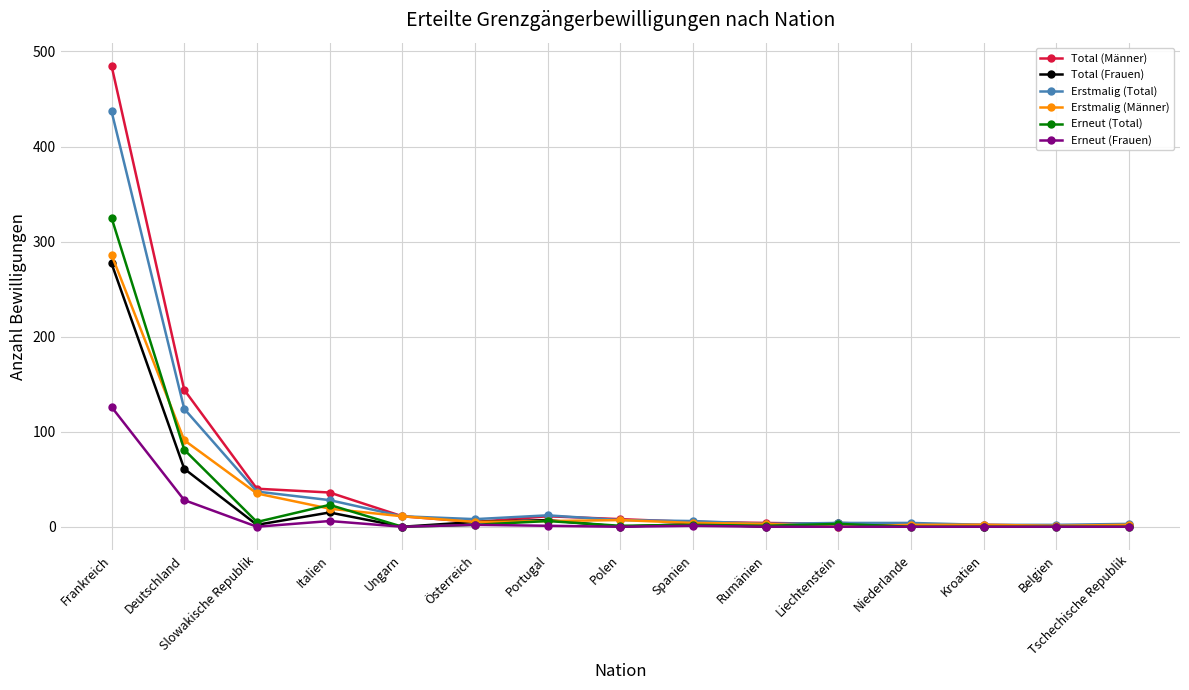

What is the difference between the highest and lowest values at Kroatien?

2